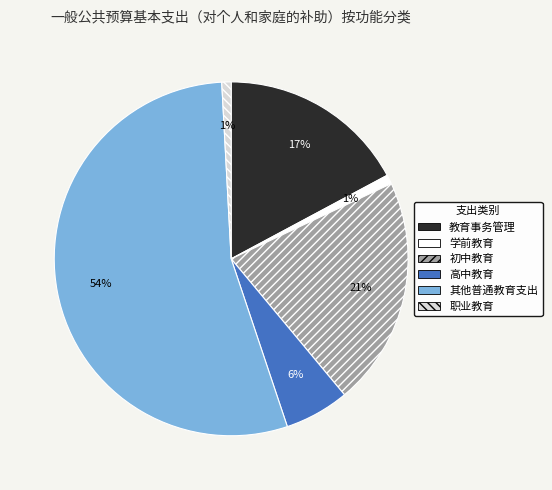

Do 初中教育 and 其他普通教育支出 together represent more than half of the pie?

Yes